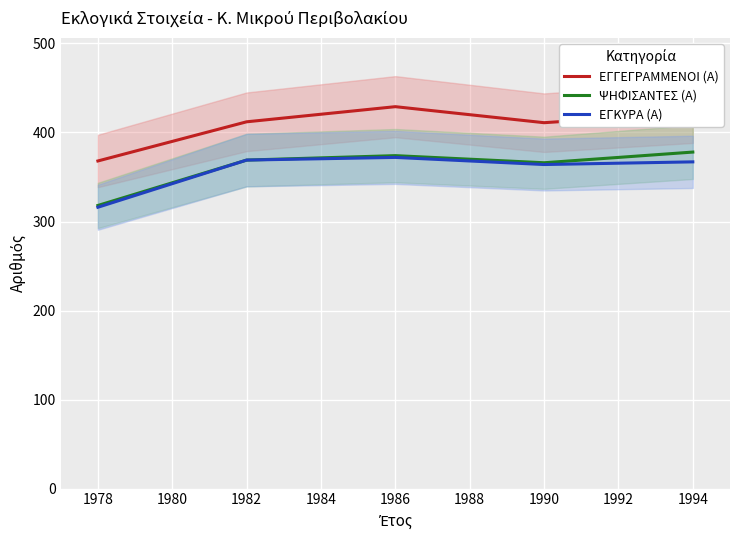

The value of ΕΓΓΕΓΡΑΜΜΕΝΟΙ (Α) at 1982 is 236. True or false?

False